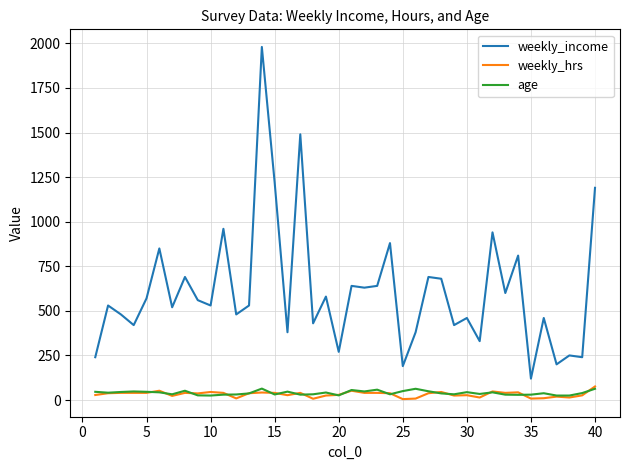

Does the chart display data point markers on the line(s)?

No